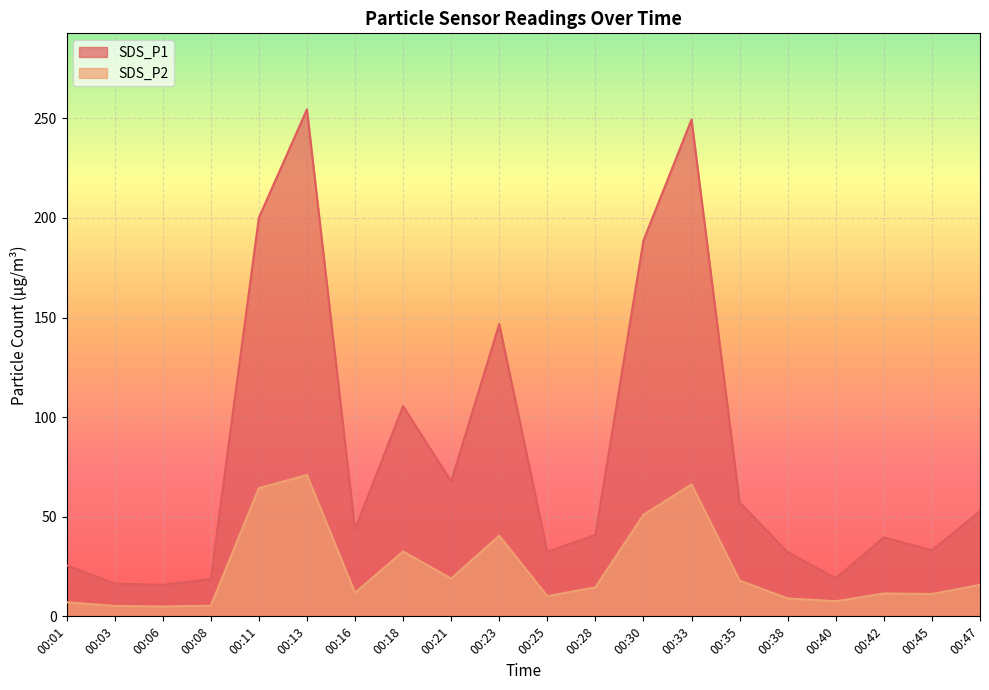

What are all the series names shown in the legend?

SDS_P1, SDS_P2